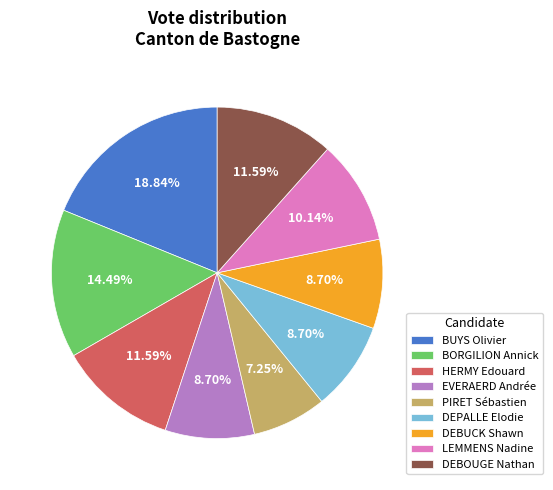

What percentage is the DEBOUGE Nathan slice, to the nearest percent?

12%